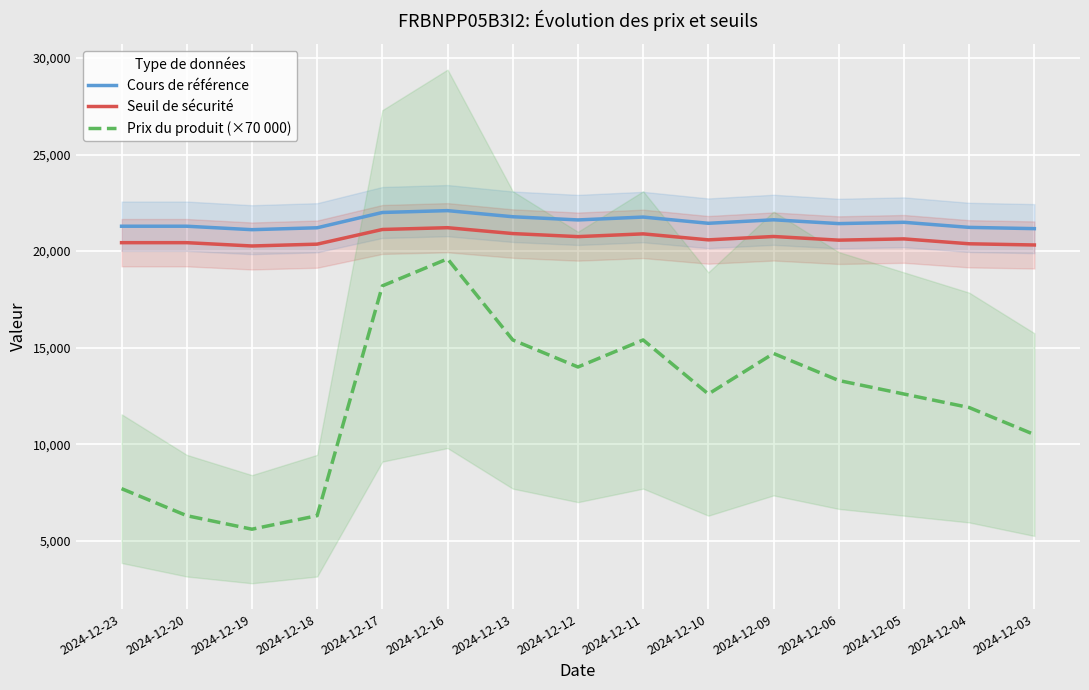

Count the number of categories in the chart.

15